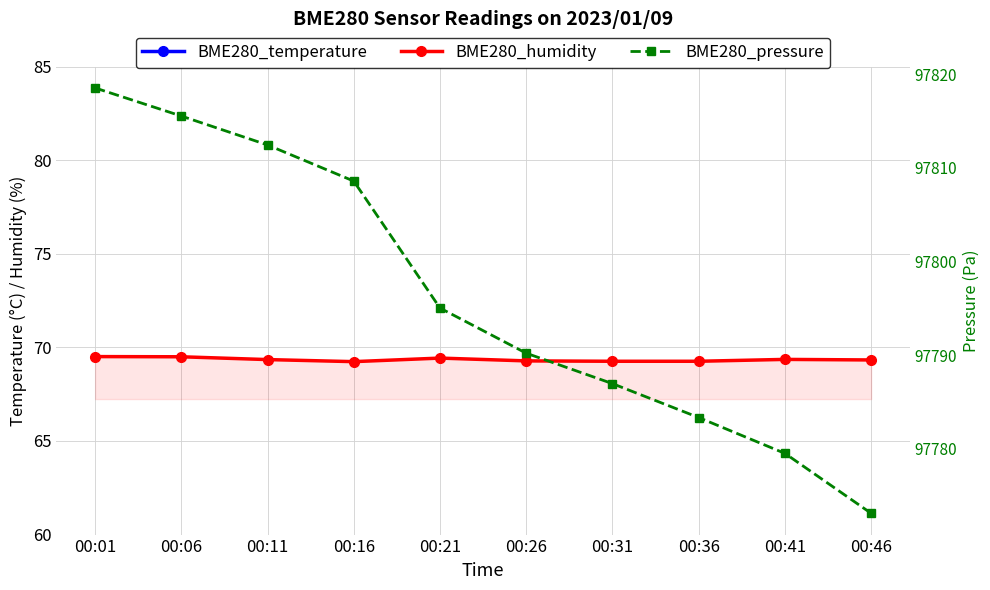

Which has a higher value, 00:21 or 00:46?

00:21